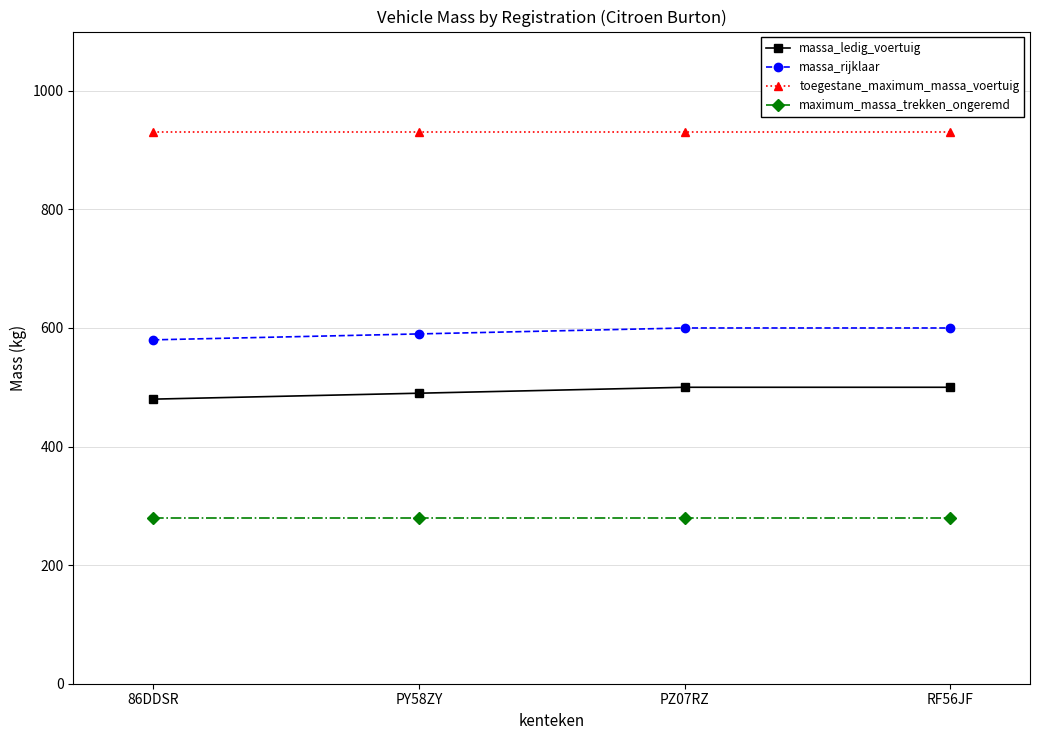

What is the difference between the highest and lowest values at PZ07RZ?

650